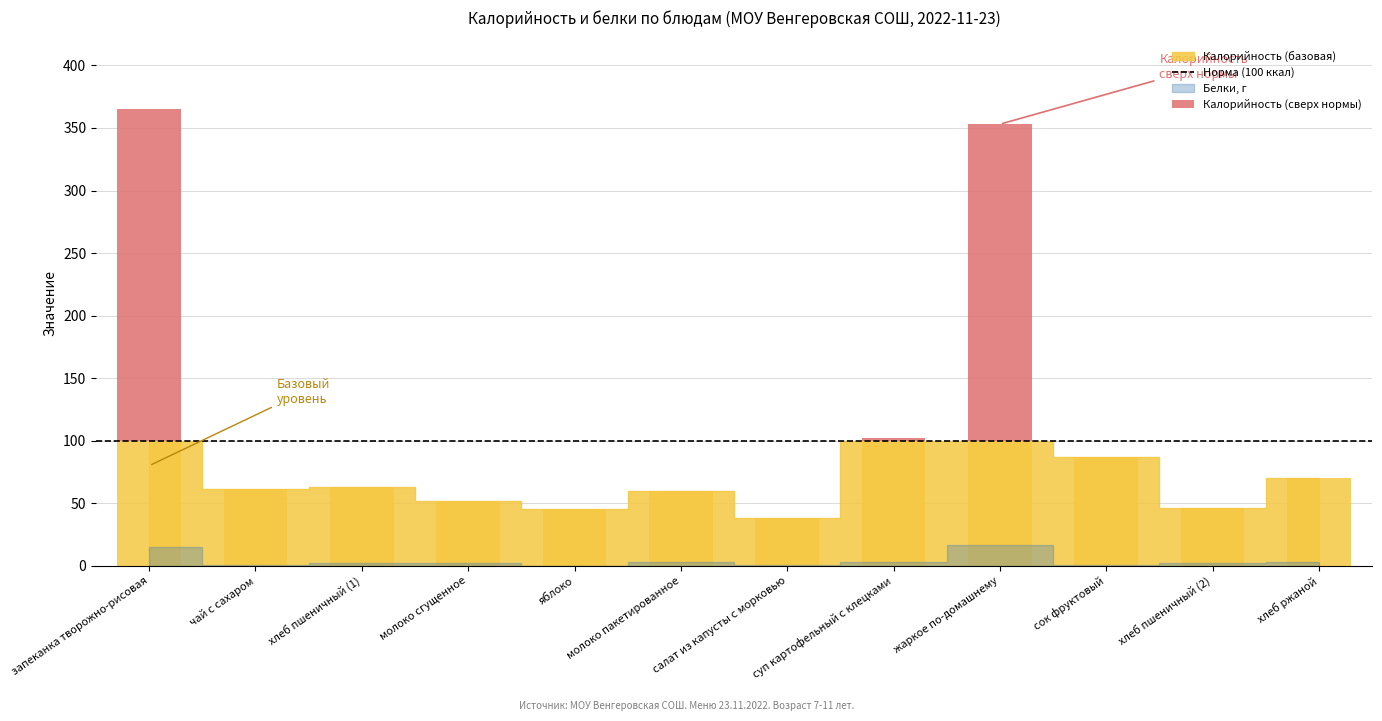

What is the label of the 5th bar from the right?

суп картофельный с клецками